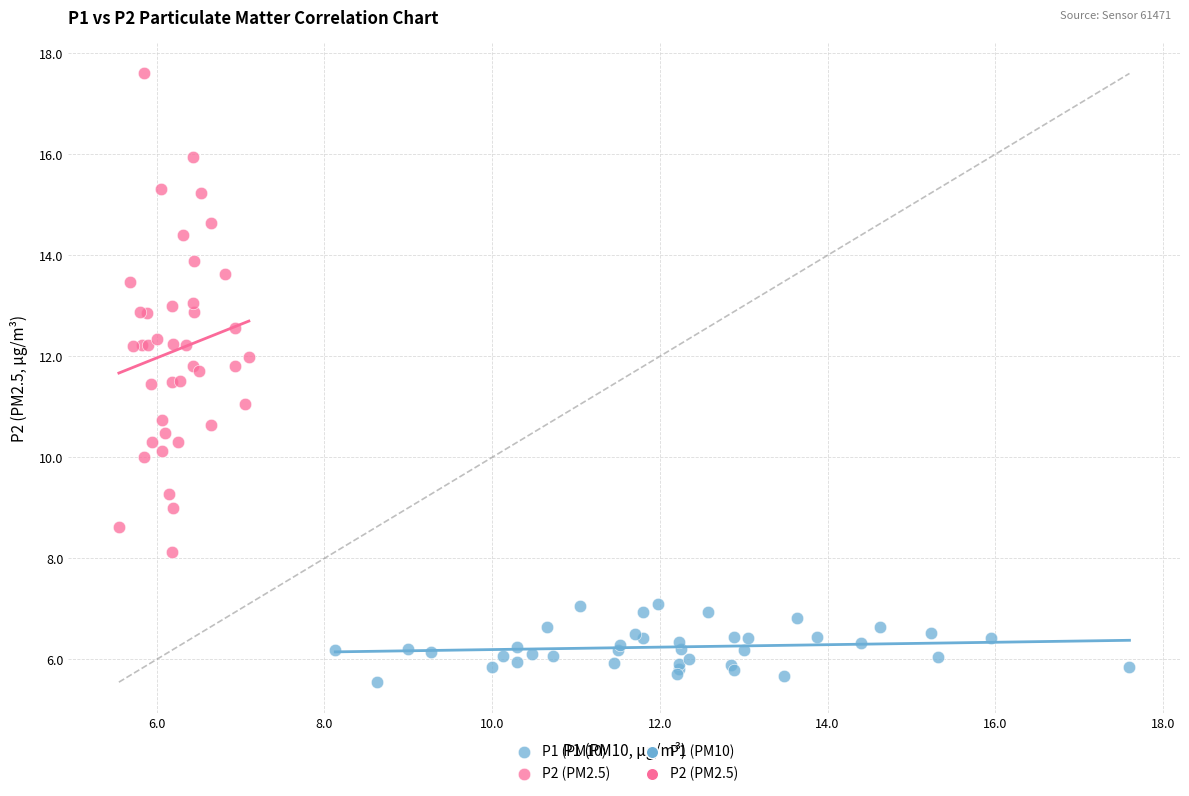

Which series reaches the maximum Y coordinate?

P2 (PM2.5)